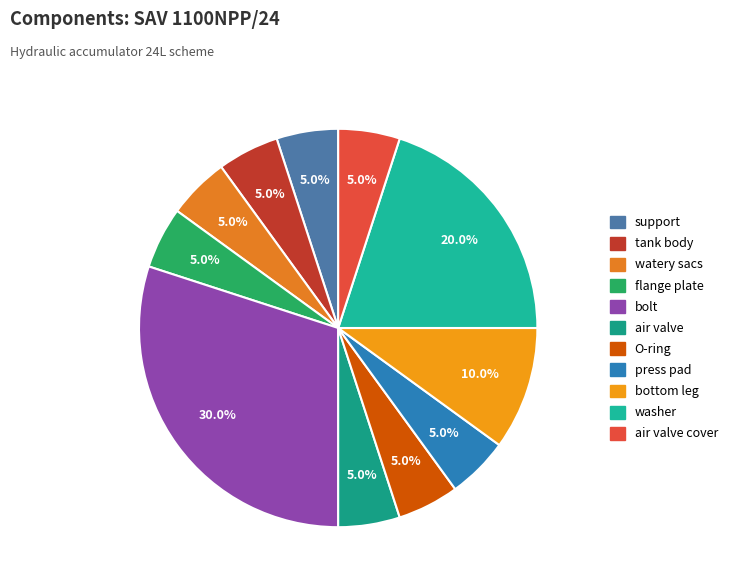

How many segments does this pie chart have?

11